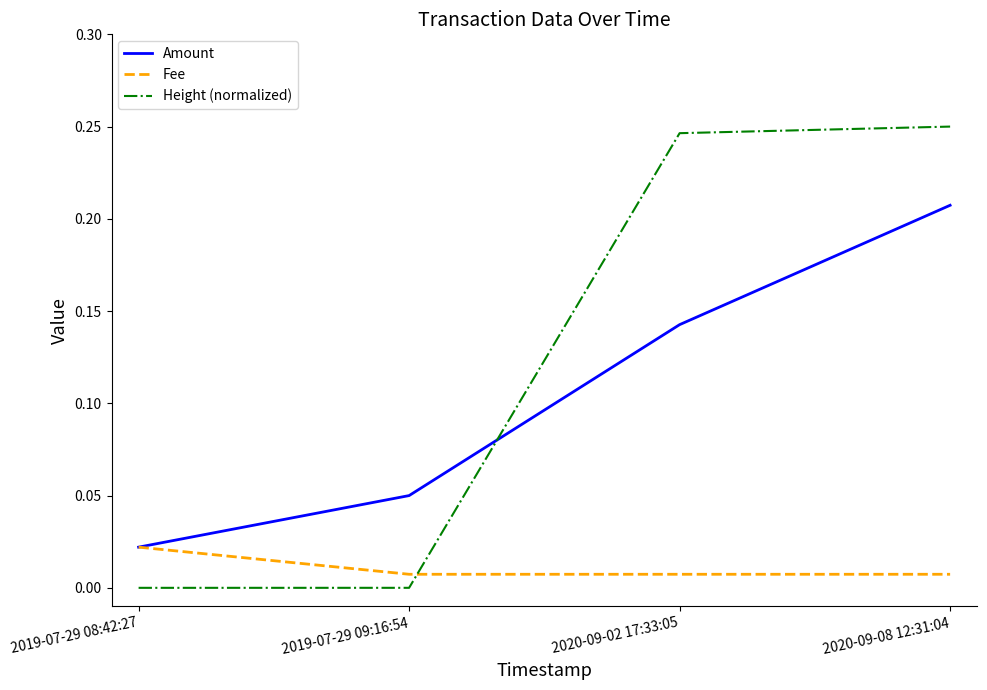

What position from the left is 2019-07-29 08:42:27?

1